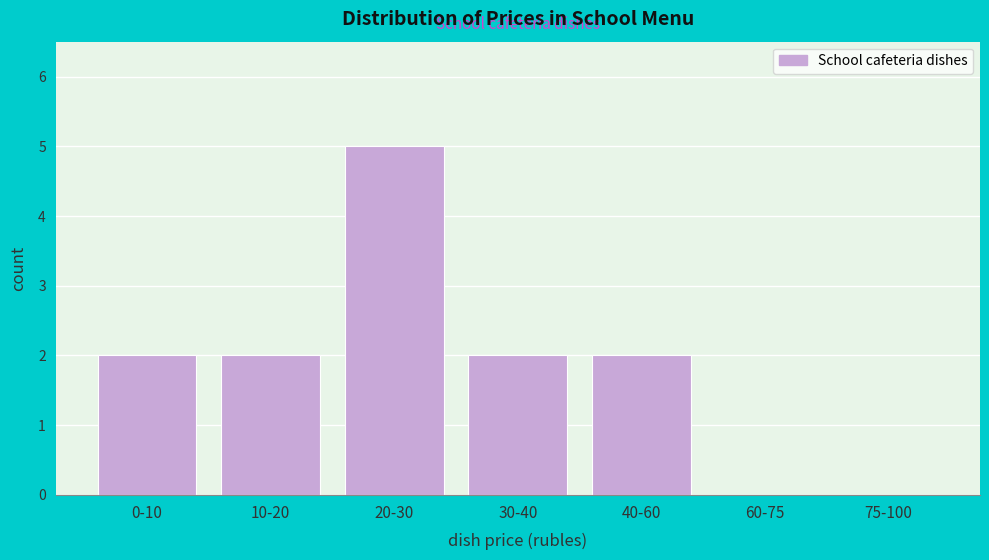

Reading left to right, what are all the values shown in this chart?

0-10=2	10-20=2	20-30=5	30-40=2	40-60=2	60-75=0	75-100=0